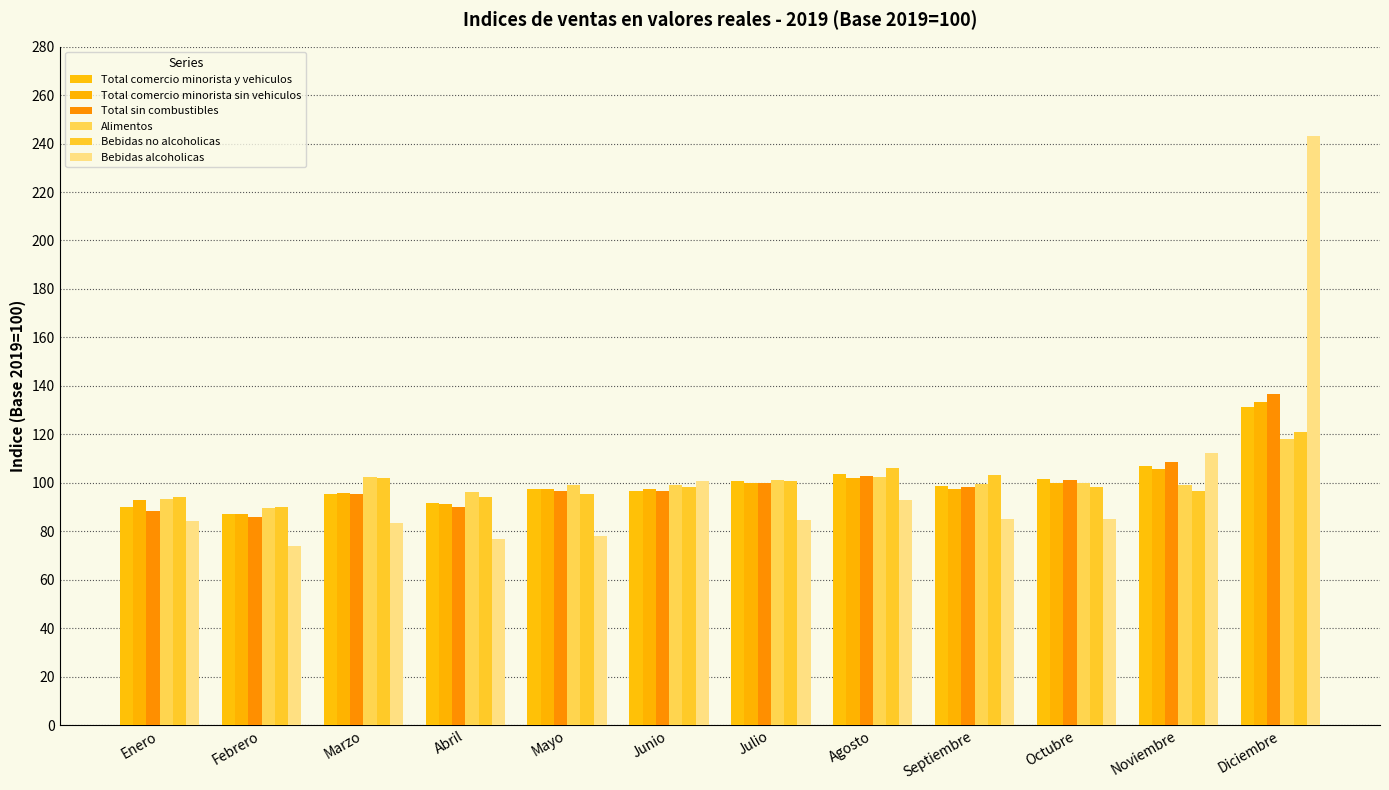

What is the spread (max minus min) of values at Agosto?

13.1